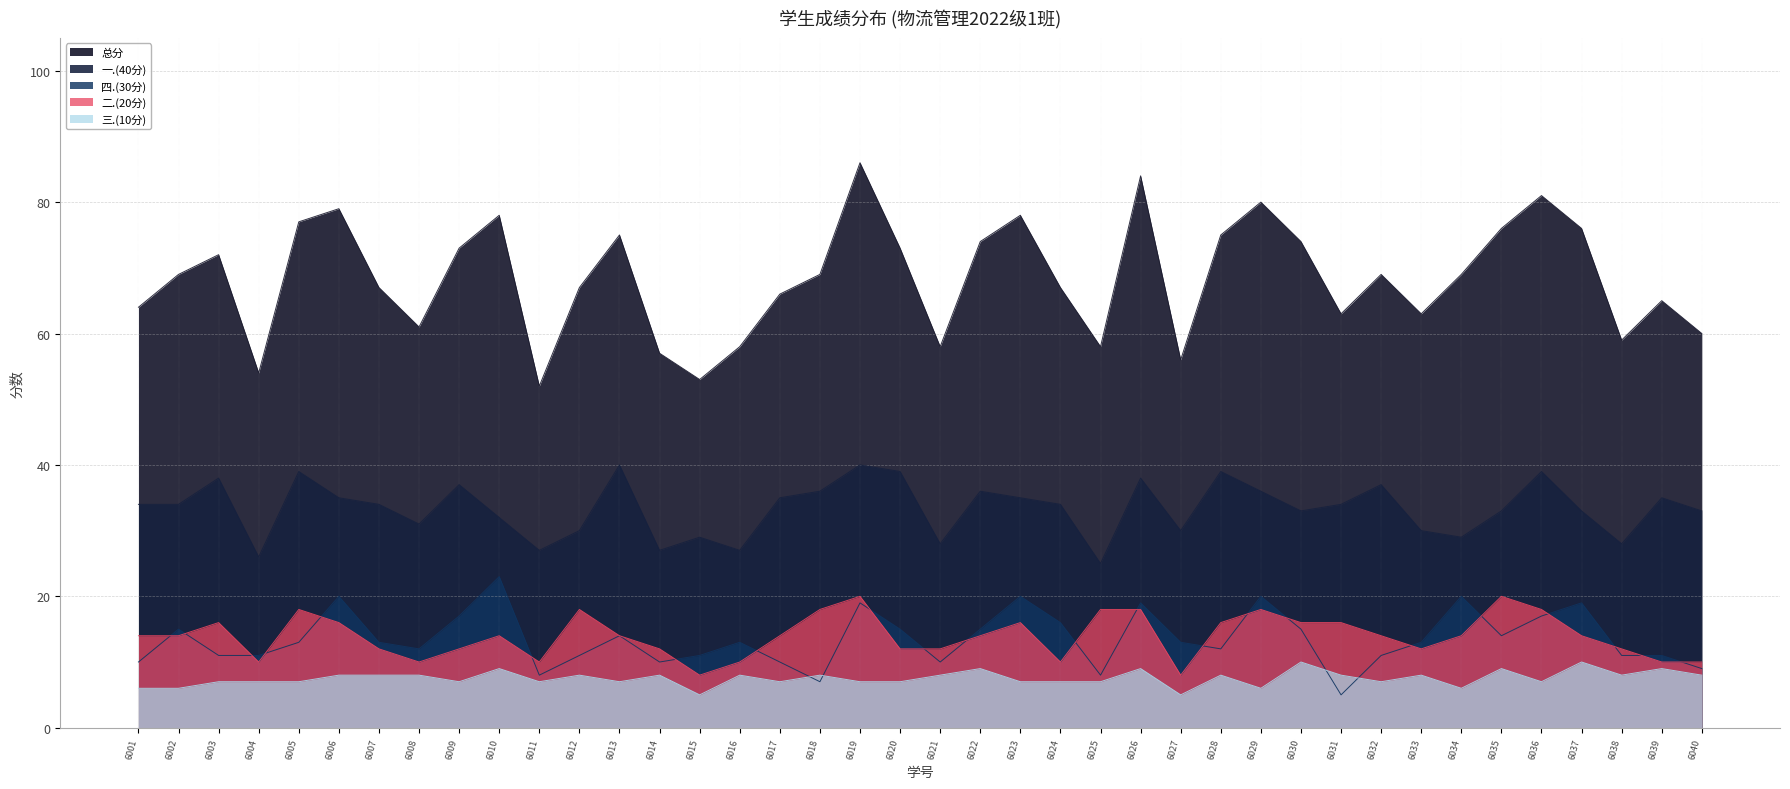

Which series has the largest range (max minus min)?

总分